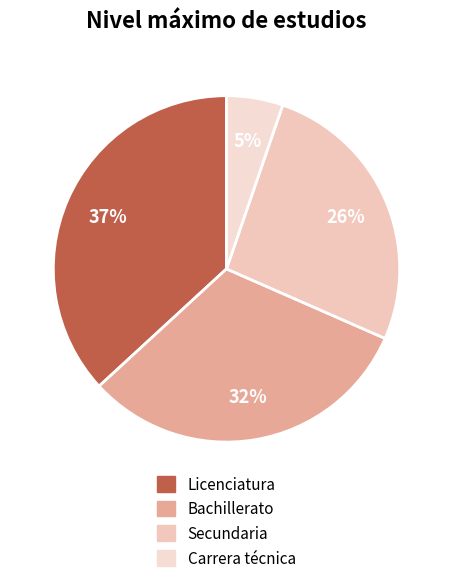

Which category has the biggest portion of the pie?

Licenciatura